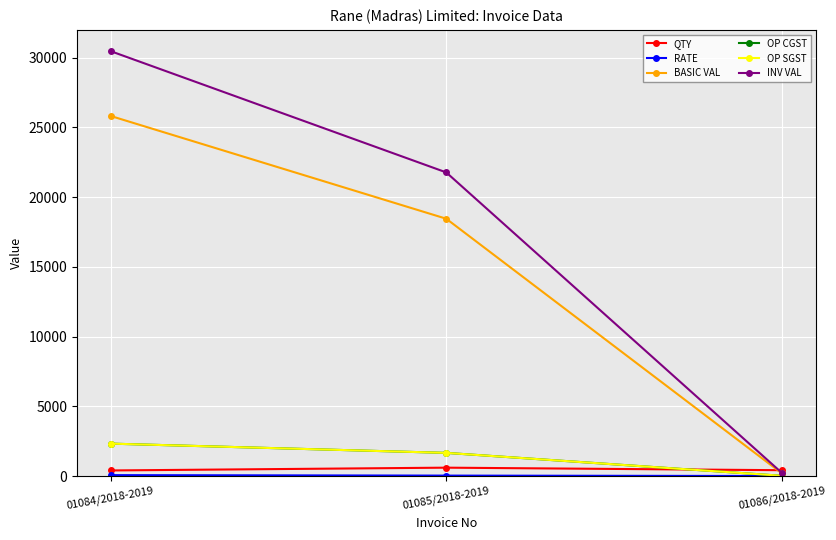

At which label is QTY closest to 500?

01086/2018-2019